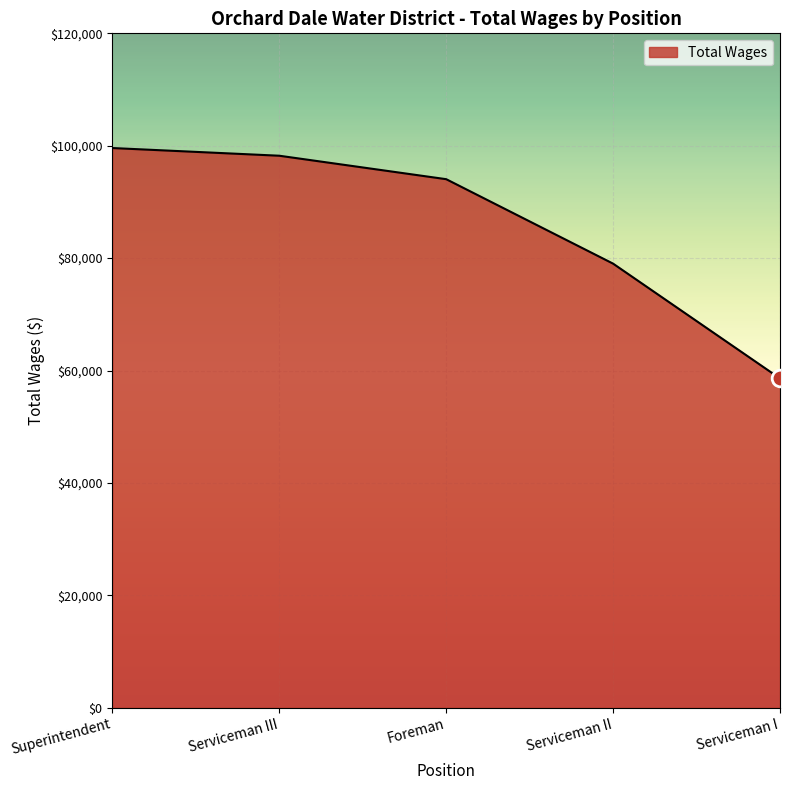

What is the minimum value shown in the chart?

58591